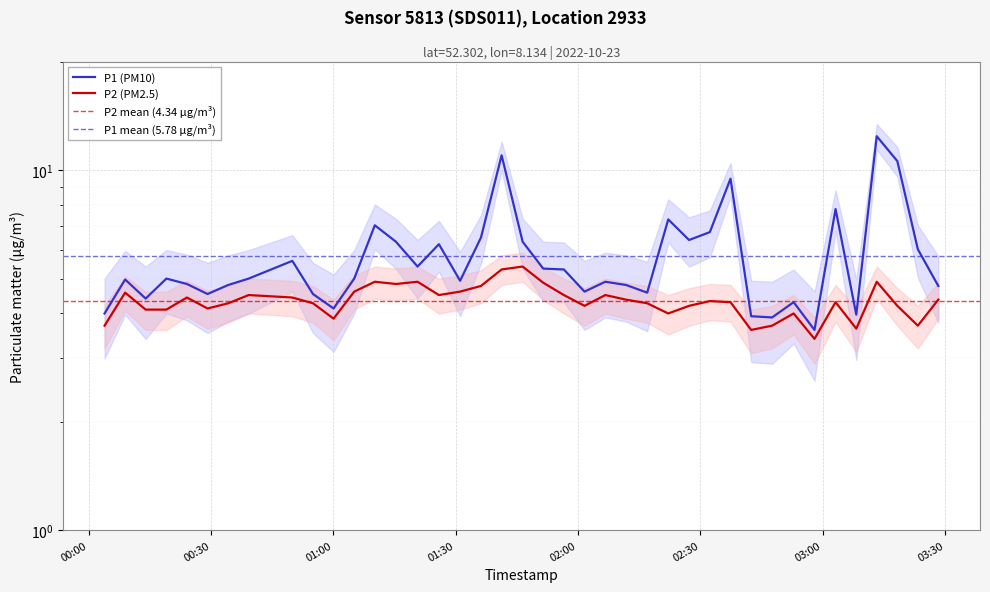

What is the lowest value of the P2 series?

3.4